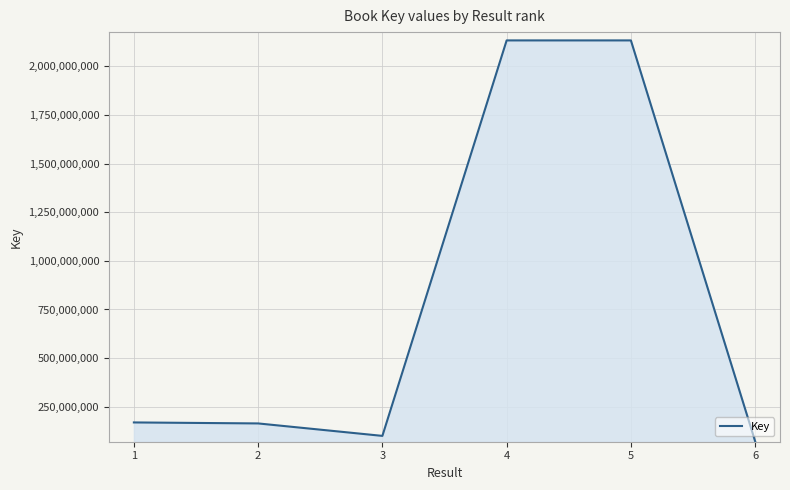

How many lines are shown in the chart?

1